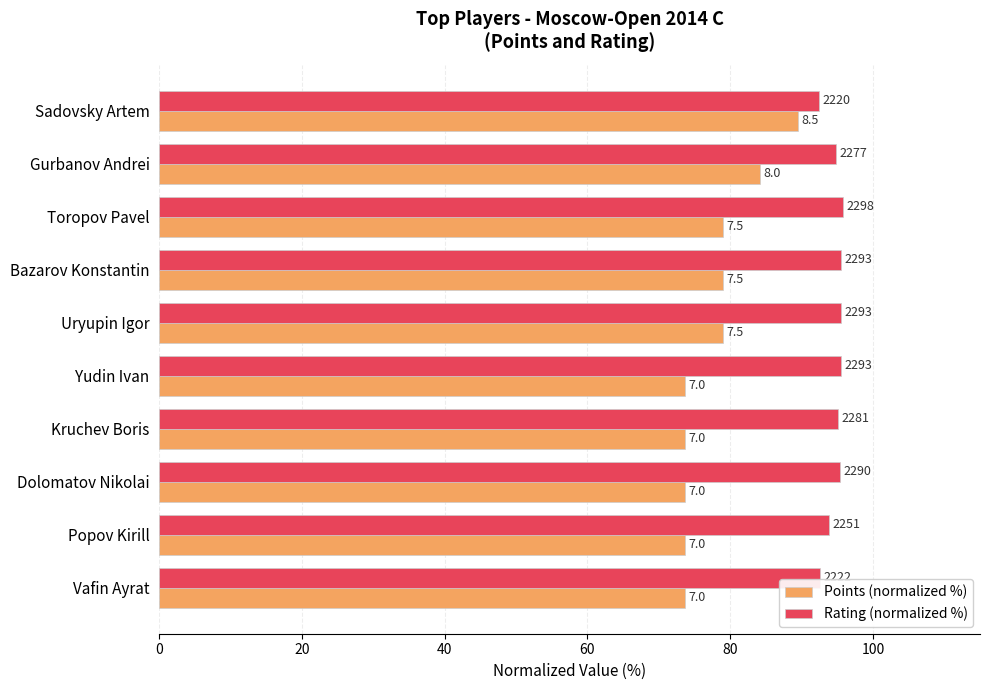

How many bars are there in each group?

2